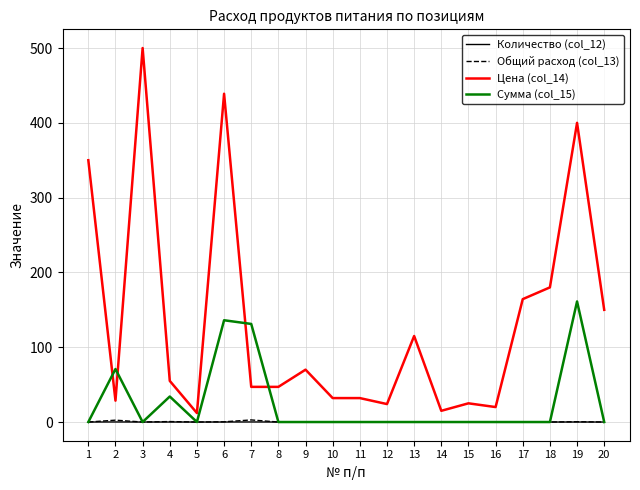

True or false: Цена (col_14) and Общий расход (col_13) cross at least once.

False